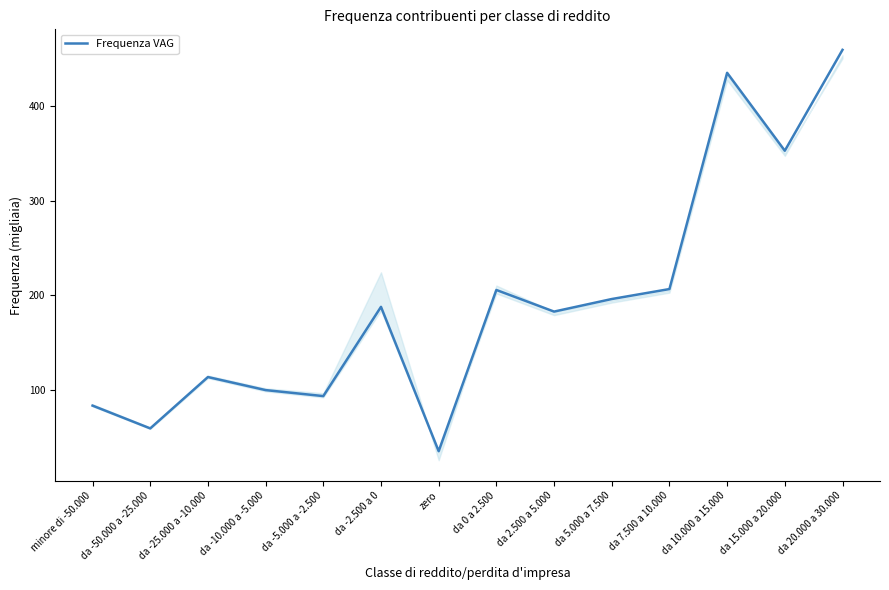

What is the minimum value shown in the chart?

35.3